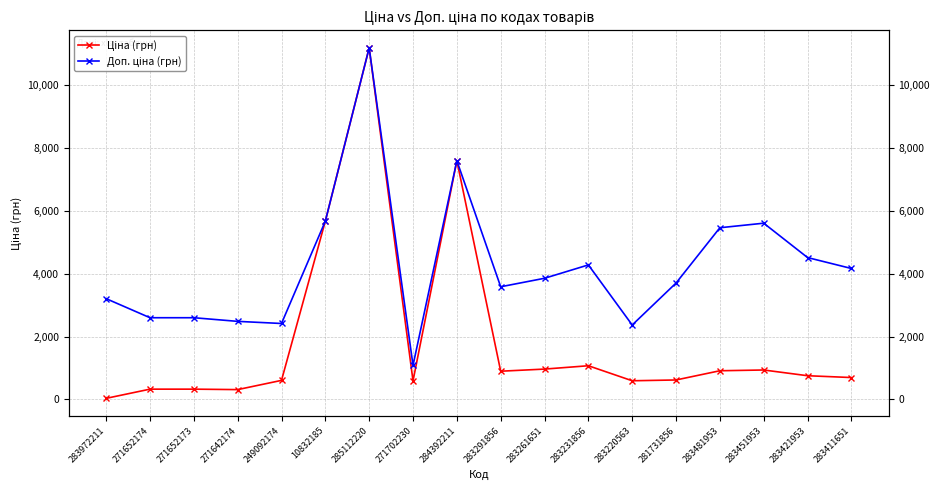

What is the label of the 5th point from the right?

281731856